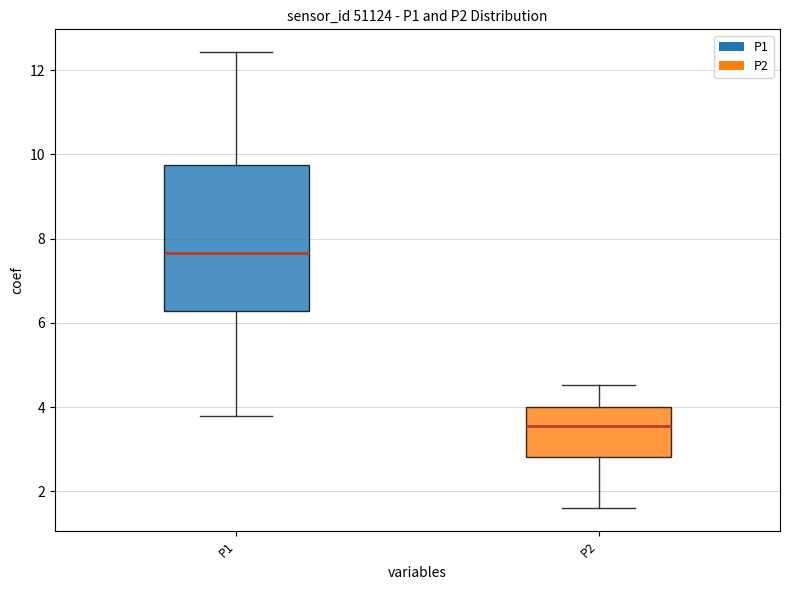

Reading left to right, read every box against the y-axis: the position of its median line, the range the box covers, and the ends of its whiskers. The values are not printed on the chart, so give them approximately, as read against the axis.

P1: median 7.6, box 6.2 to 9.8, whiskers 3.8 to 12.4
P2: median 3.6, box 2.8 to 4.0, whiskers 1.6 to 4.6